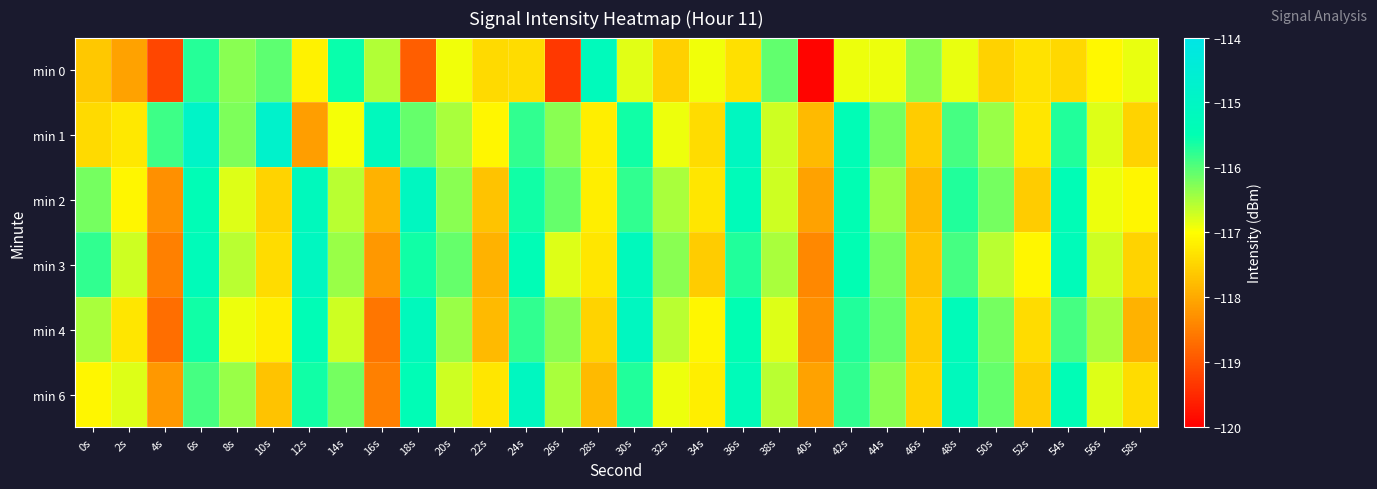

How many series are shown in this chart?

6